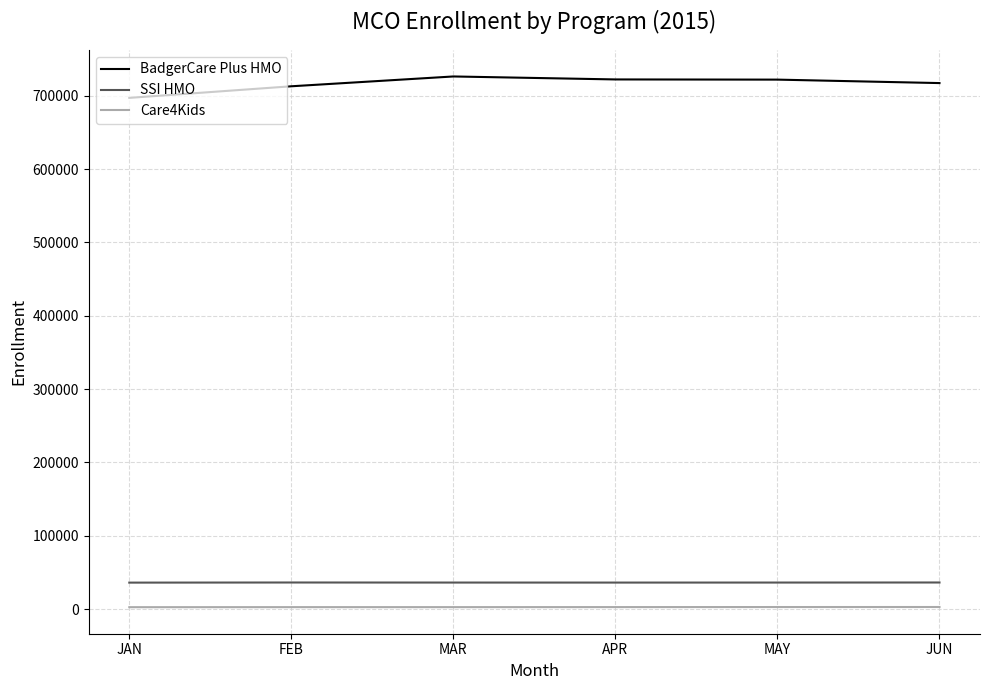

The value of SSI HMO at MAY is 36128. True or false?

True